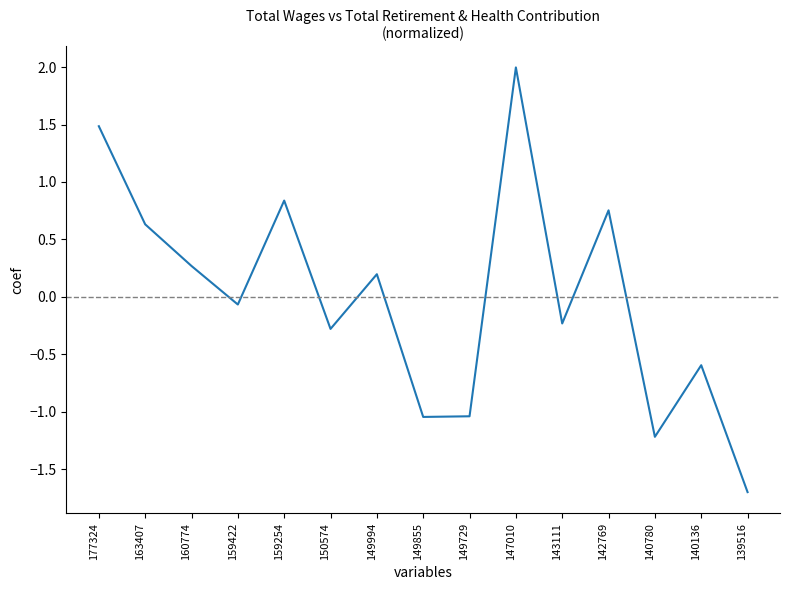

What is the change in value from 150574 to 147010?

+2.3